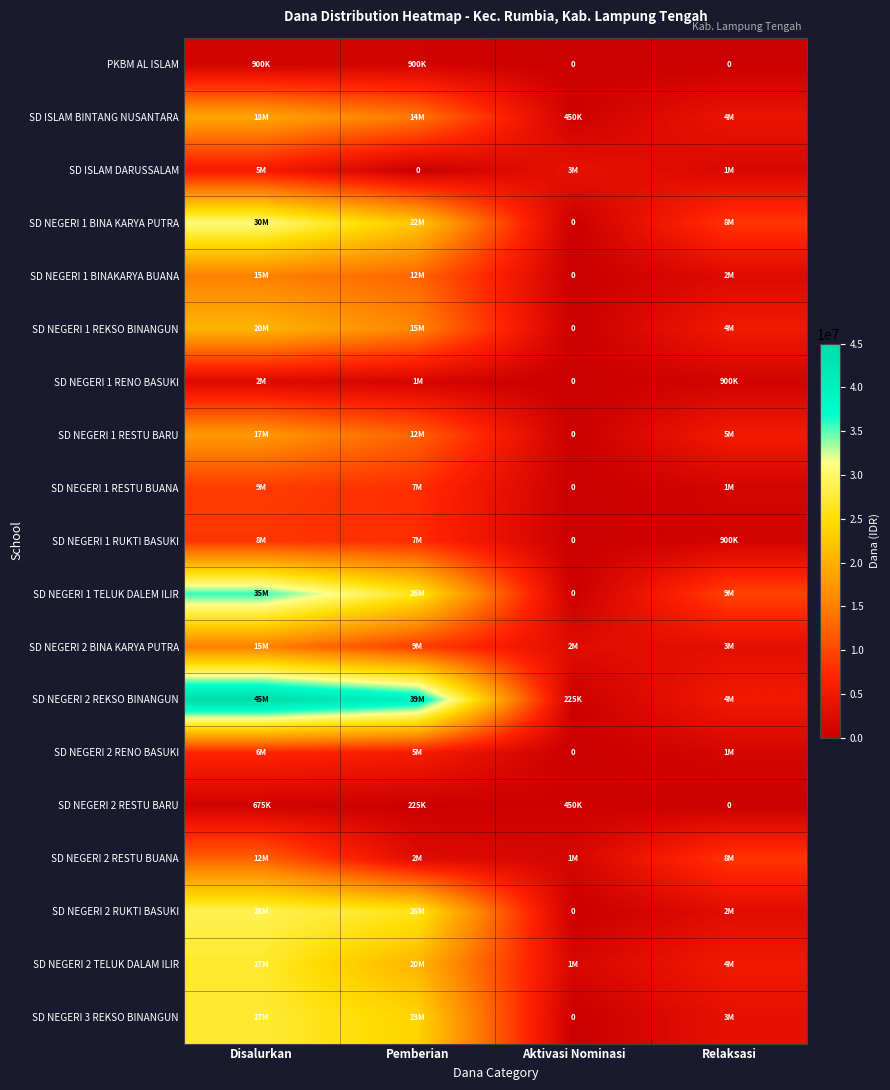

Is the value of SD NEGERI 2 RESTU BARU at Aktivasi Nominasi greater than the value of PKBM AL ISLAM at Pemberian?

No